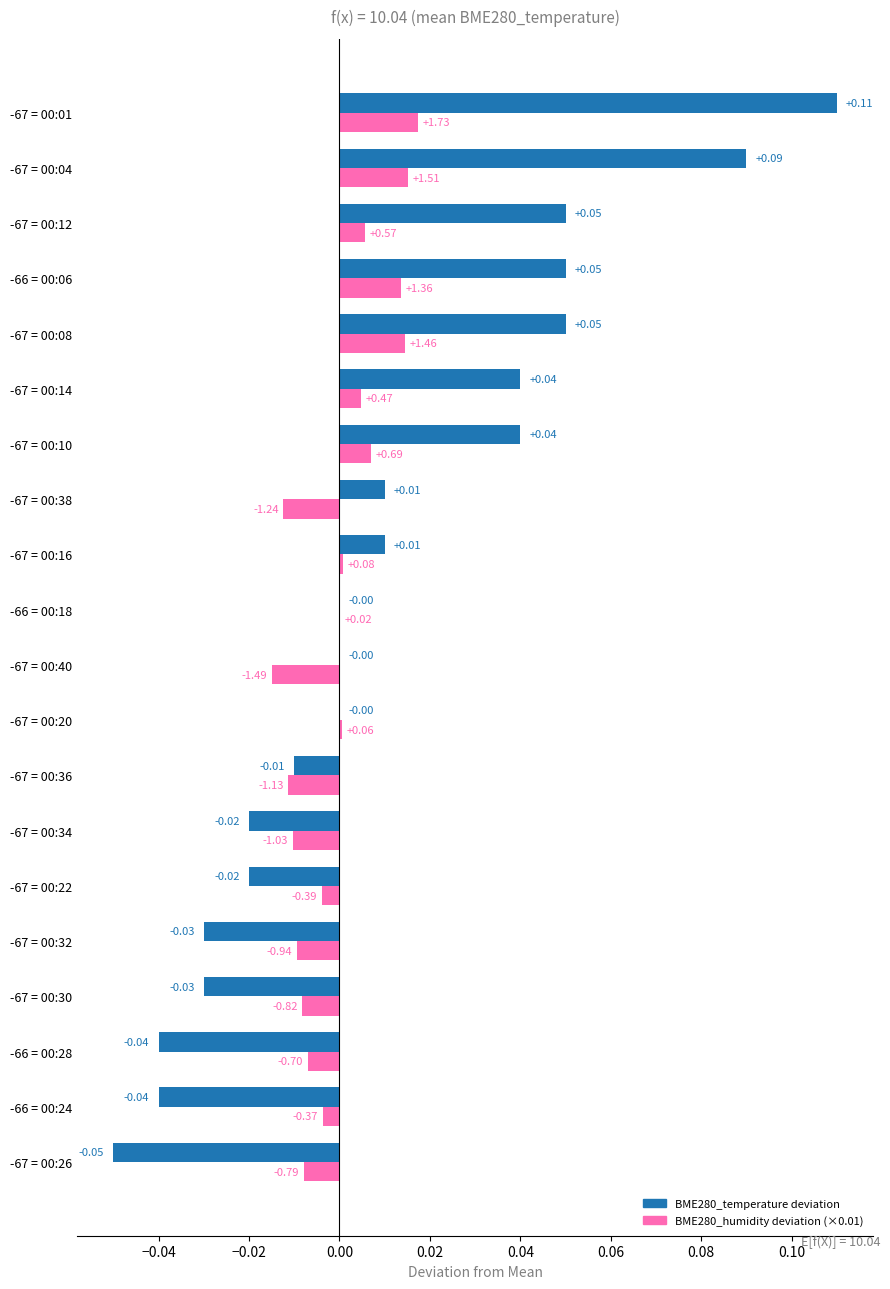

At which category is the sum across all series the highest?

-67 = 00:01